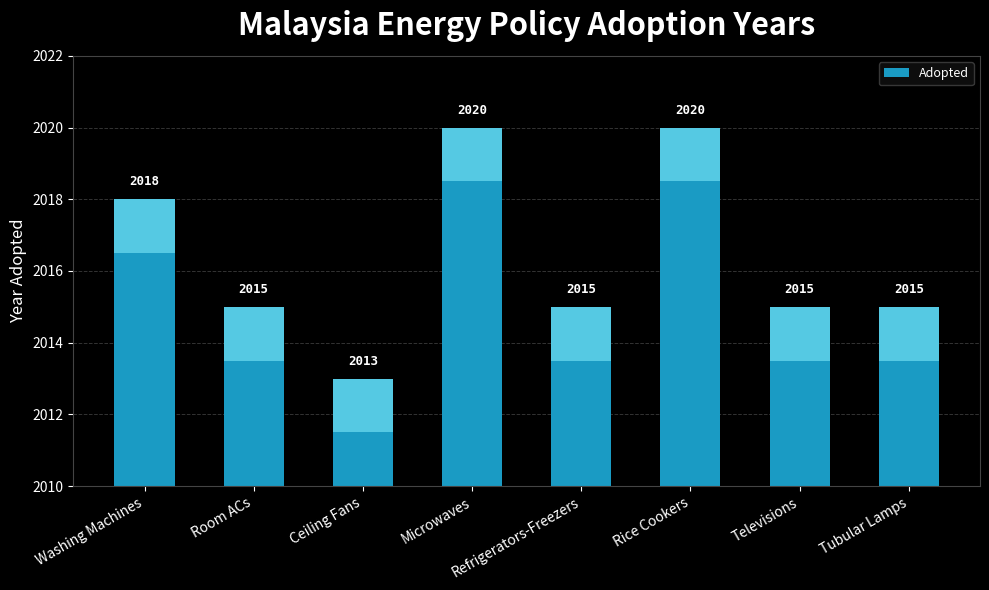

Reading left to right, what are all the values shown in this chart?

2018	2015	2013	2020	2015	2020	2015	2015